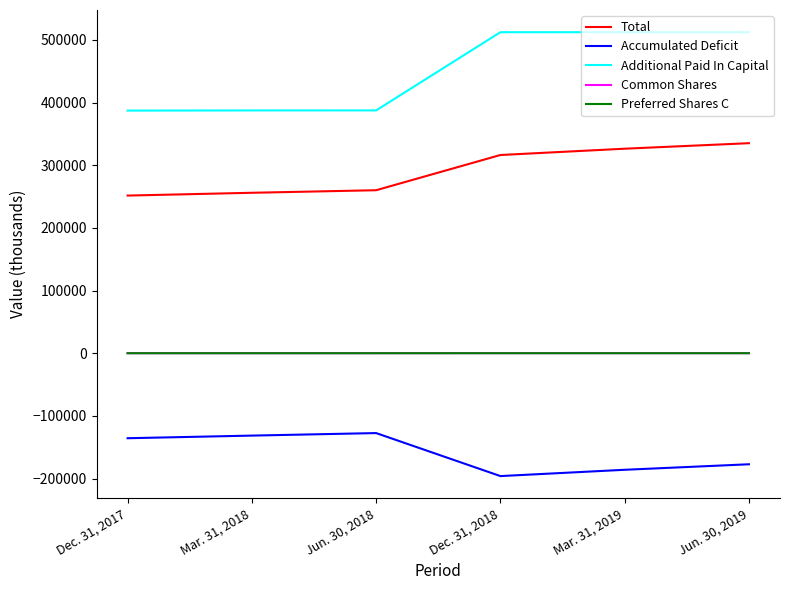

What is the difference between the Accumulated Deficit values at Dec. 31, 2017 and Mar. 31, 2019?

50374